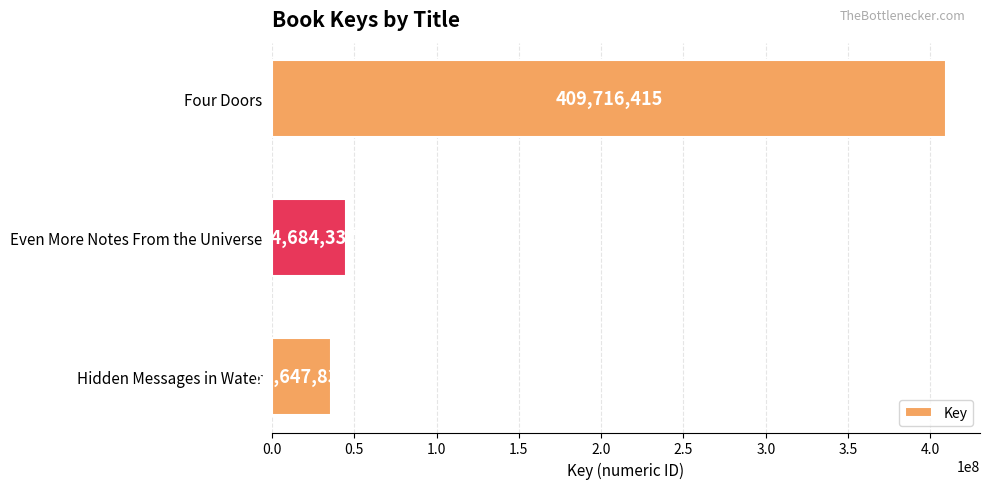

What is the label of the 3rd bar from the top?

Hidden Messages in Water